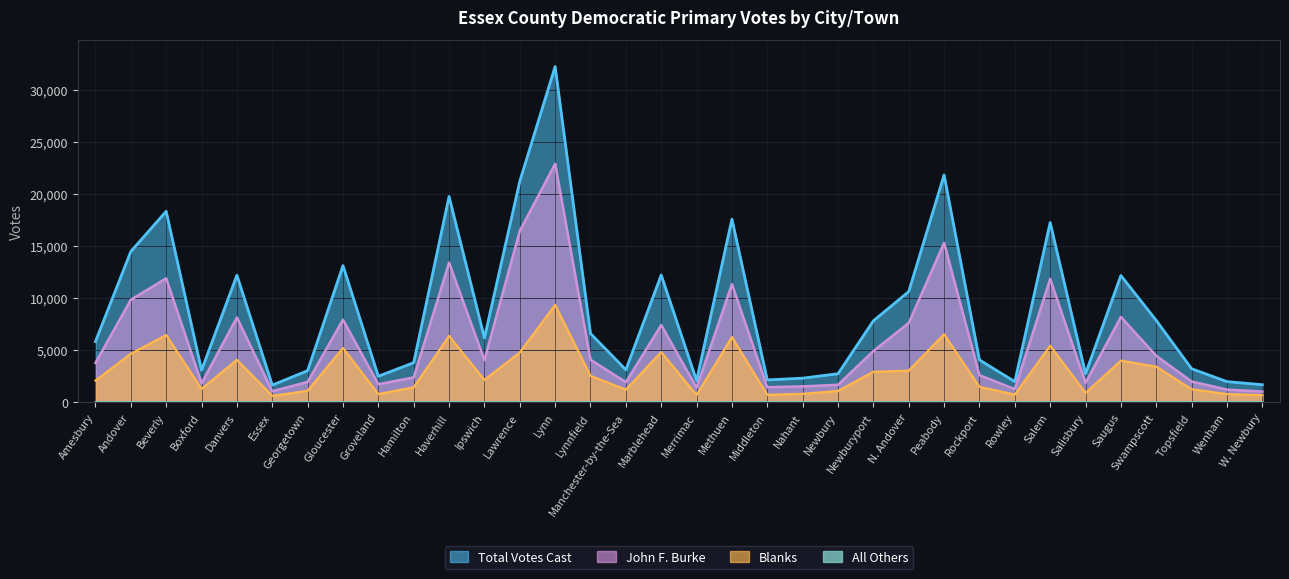

How many categories are shown in the chart?

34